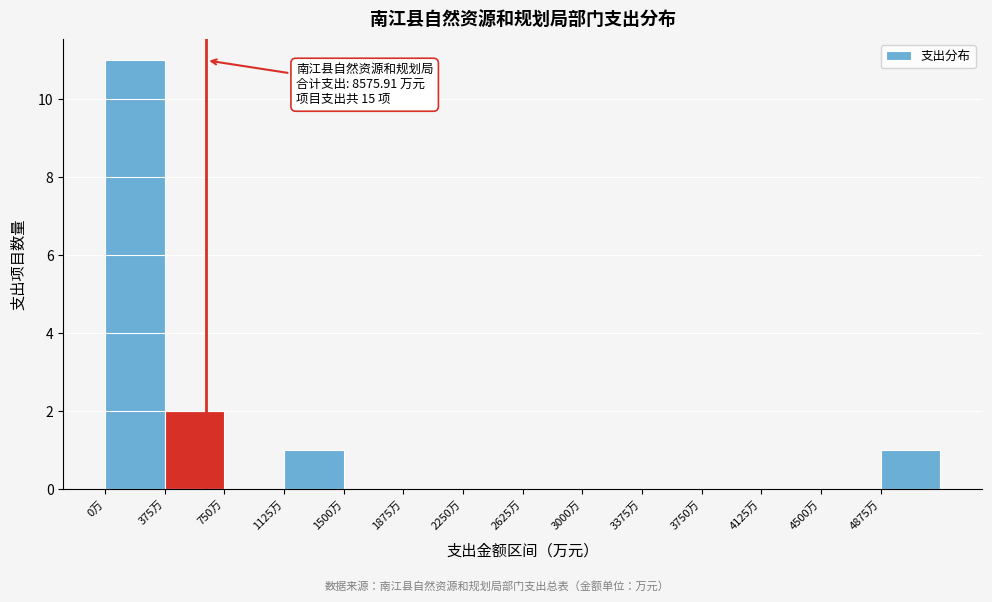

Over which range of the x-axis is the bar tallest?

0 to 375